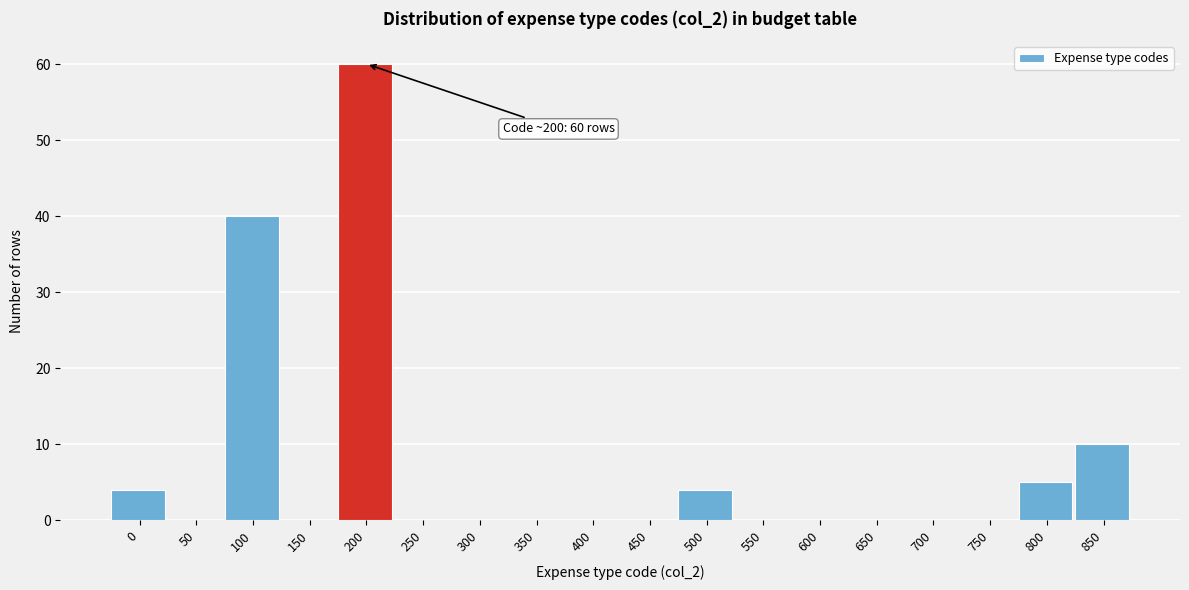

Reading left to right, what are all the values shown in this chart?

0=4	50=0	100=40	150=0	200=60	250=0	300=0	350=0	400=0	450=0	500=4	550=0	600=0	650=0	700=0	750=0	800=5	850=10